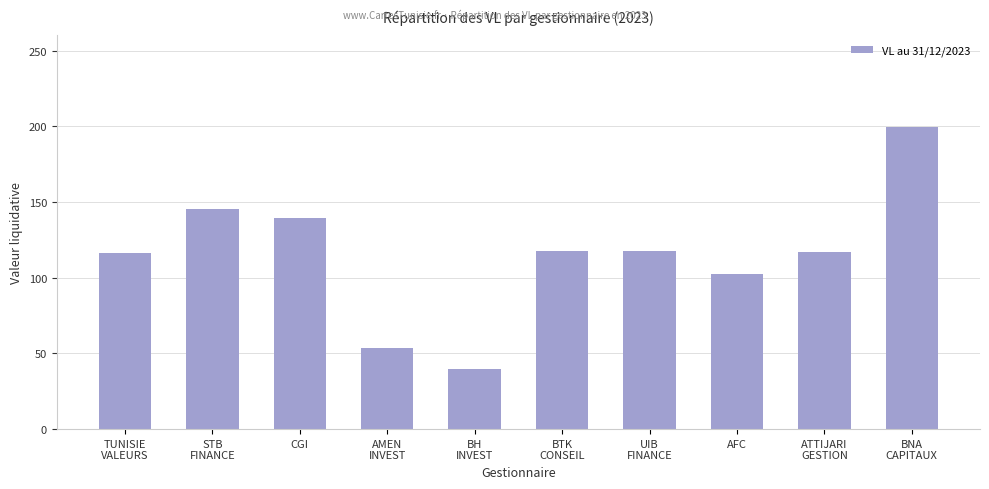

Between BH
INVEST and TUNISIE
VALEURS, which is larger?

TUNISIE
VALEURS